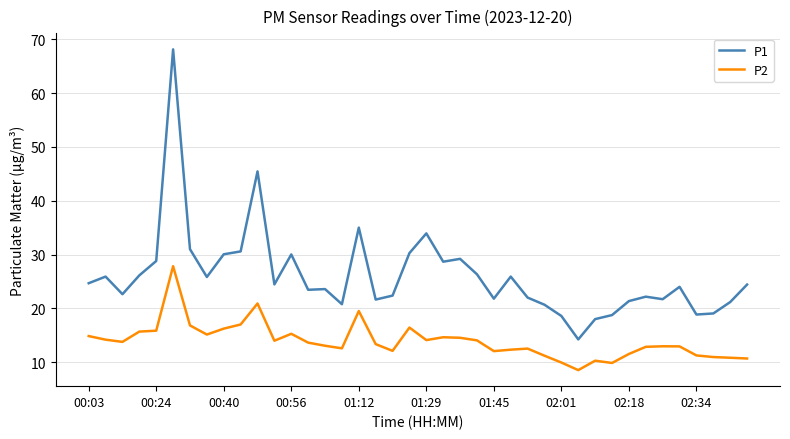

Which series has the widest spread of values?

P1